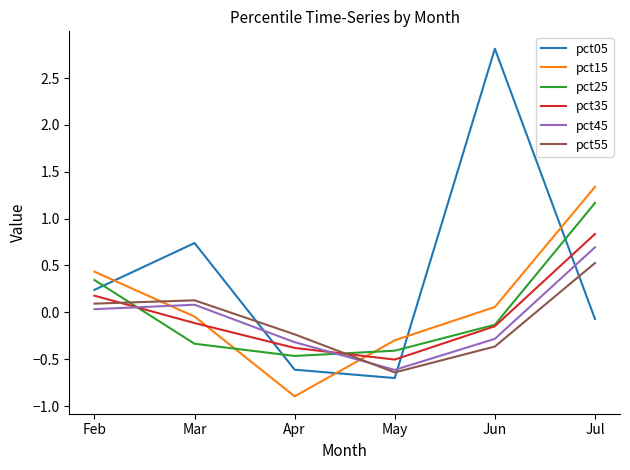

Which series has the widest spread of values?

pct05